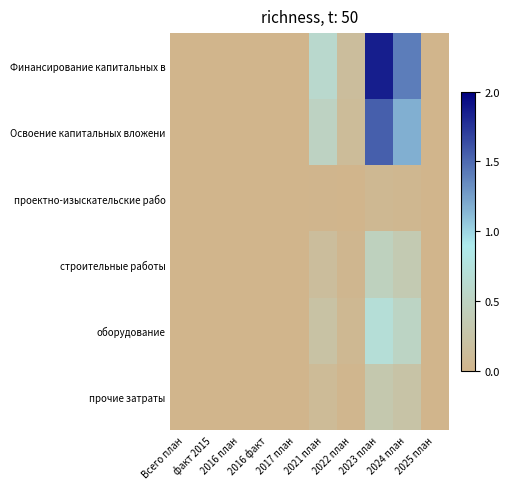

How many categories are shown in the chart?

10